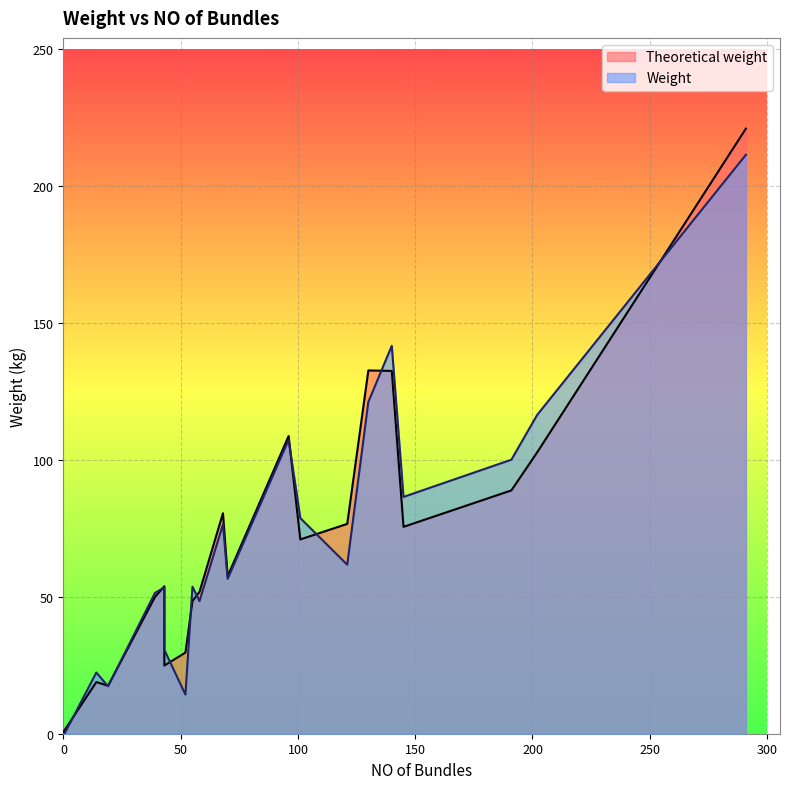

What is the difference between the second highest and second lowest values in the Weight series?

127.4